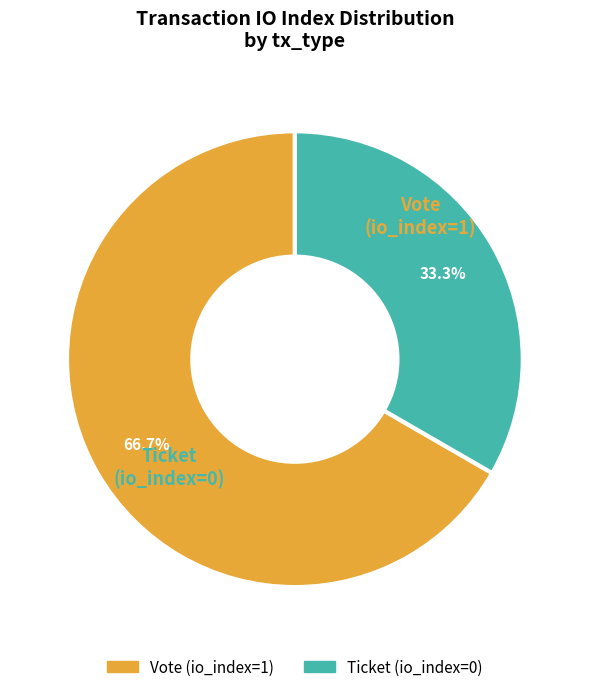

Count the number of slices in the pie.

2